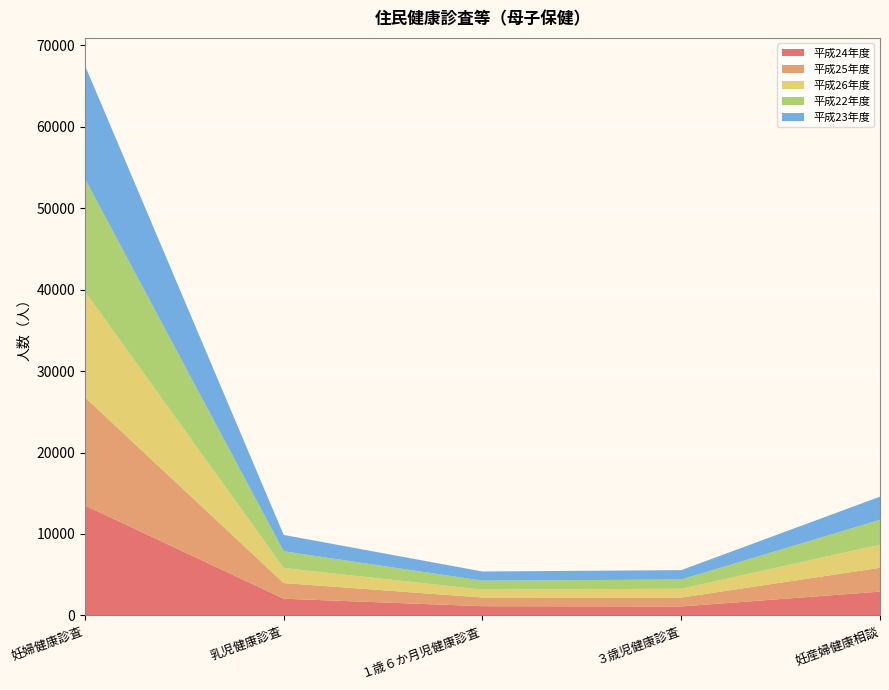

Reading right to left, extract all data points from this chart.

平成24年度: 妊産婦健康相談=2911	３歳児健康診査=1088	１歳６か月児健康診査=1122	乳児健康診査=2036	妊婦健康診査=13502
平成25年度: 妊産婦健康相談=2926	３歳児健康診査=1092	１歳６か月児健康診査=1065	乳児健康診査=1926	妊婦健康診査=13282
平成26年度: 妊産婦健康相談=2837	３歳児健康診査=1083	１歳６か月児健康診査=972	乳児健康診査=1844	妊婦健康診査=13016
平成22年度: 妊産婦健康相談=3056	３歳児健康診査=1133	１歳６か月児健康診査=1099	乳児健康診査=2054	妊婦健康診査=13826
平成23年度: 妊産婦健康相談=2845	３歳児健康診査=1154	１歳６か月児健康診査=1124	乳児健康診査=2014	妊婦健康診査=13929